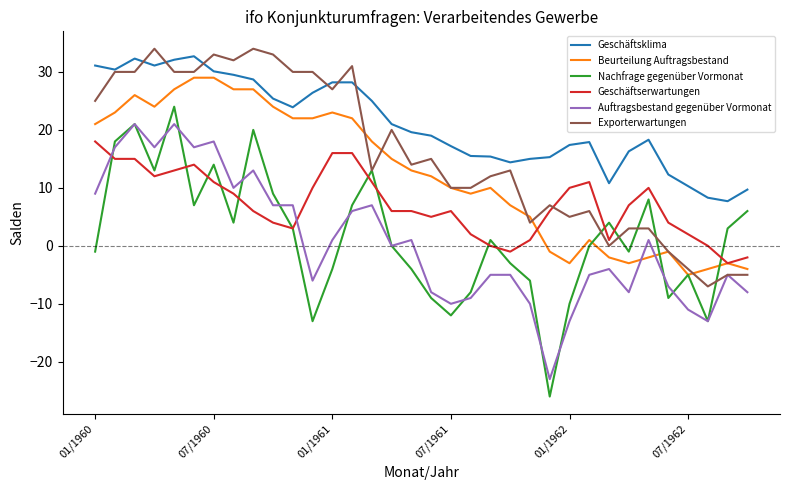

What is the minimum value shown in the chart?

-26.0